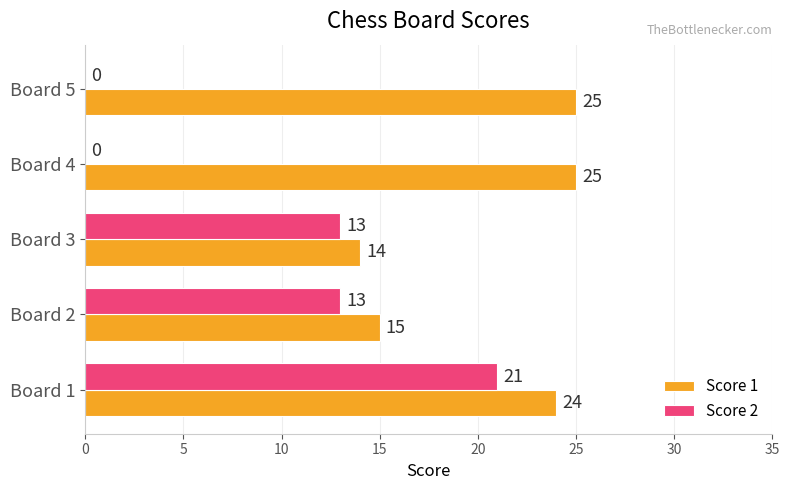

Where is Score 1 nearest to the value 19?

Board 2